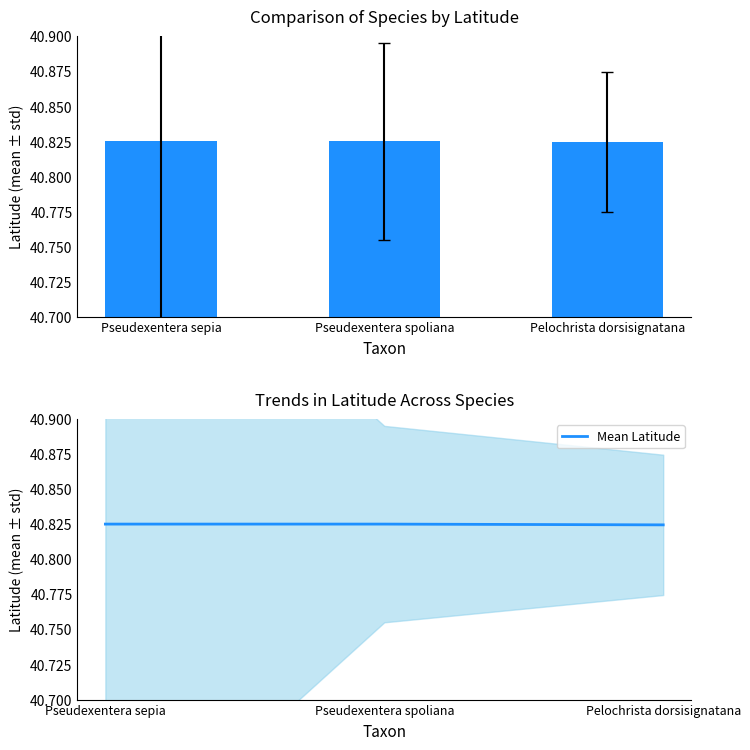

True or false: Latitude has a value of 69.0 at Pseudexentera spoliana.

False